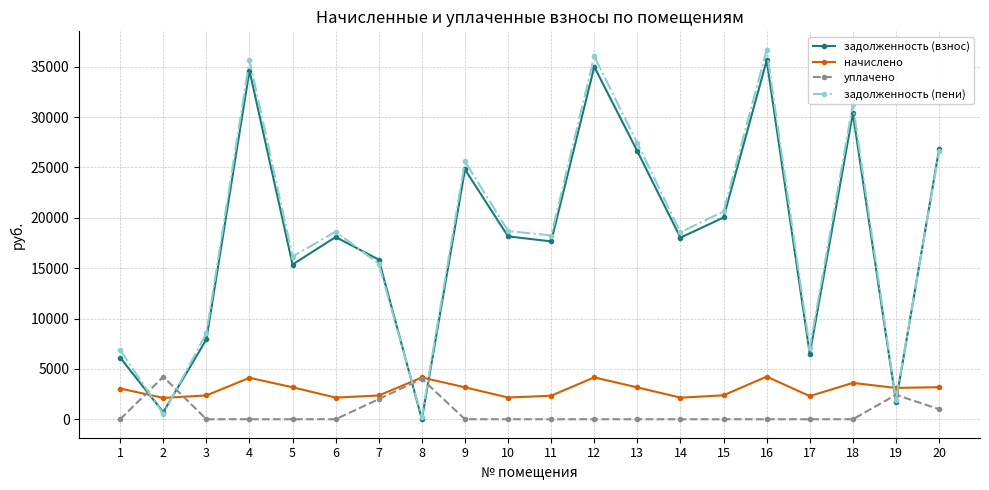

How many distinct data groups are displayed?

4